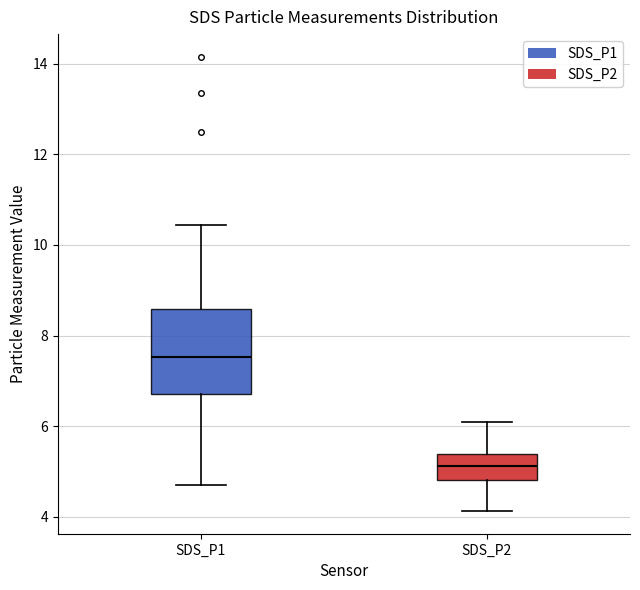

Which box's median line is the lowest?

SDS_P2